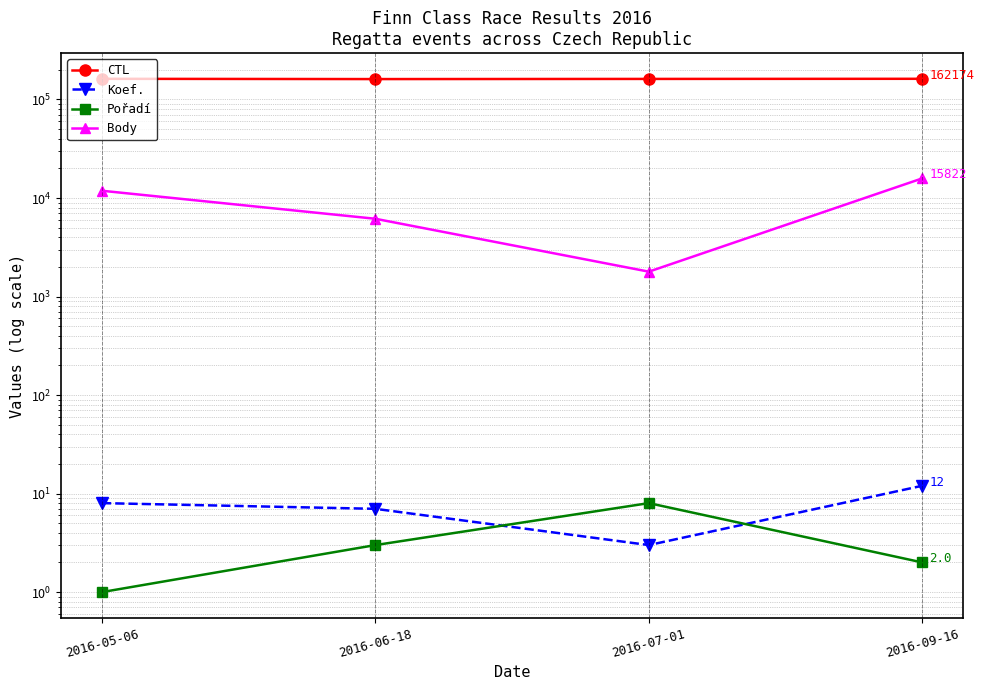

At 2016-09-16, list the series in order from largest to smallest.

CTL, Body, Koef., Pořadí